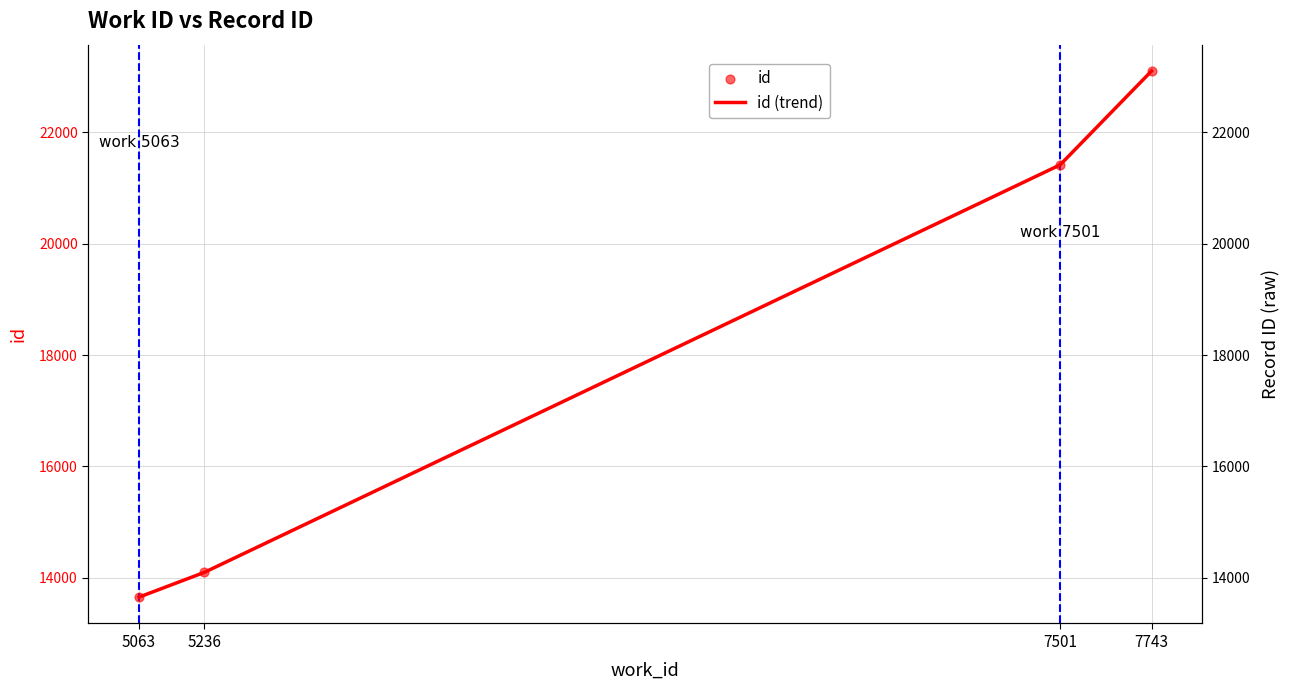

At how many categories does at least one series exceed 18903?

2